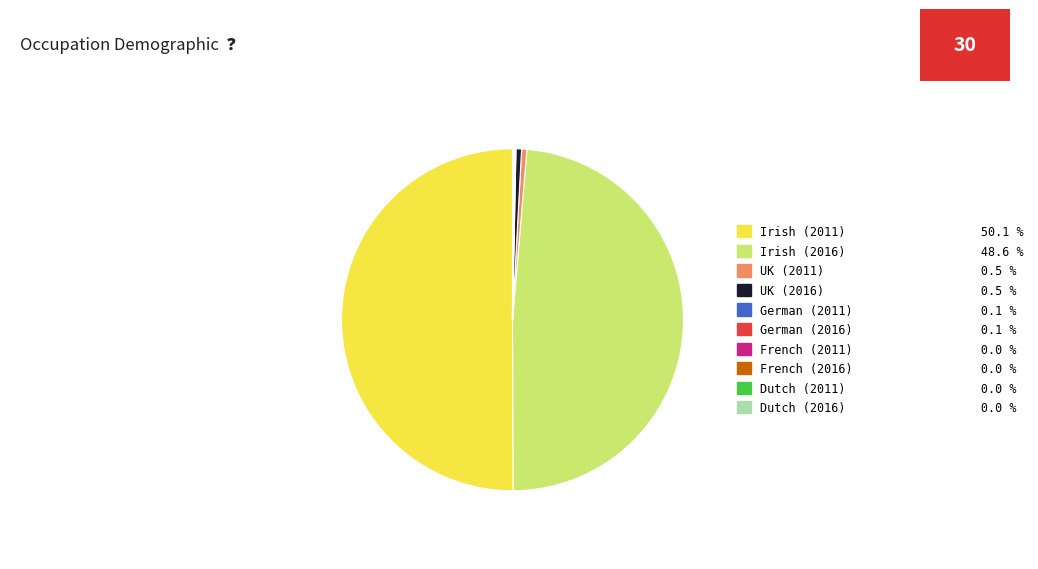

Which category has the biggest portion of the pie?

Irish (2011)